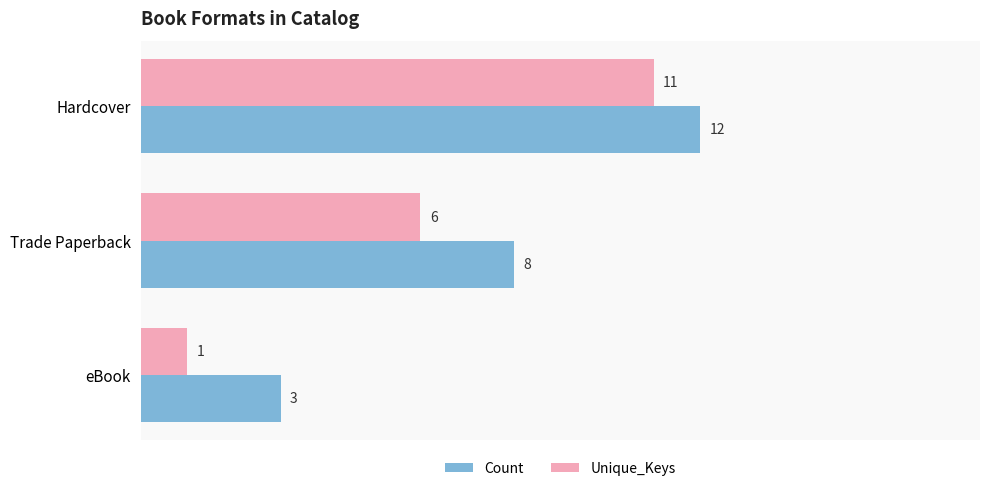

Which series has the widest spread of values?

Unique_Keys